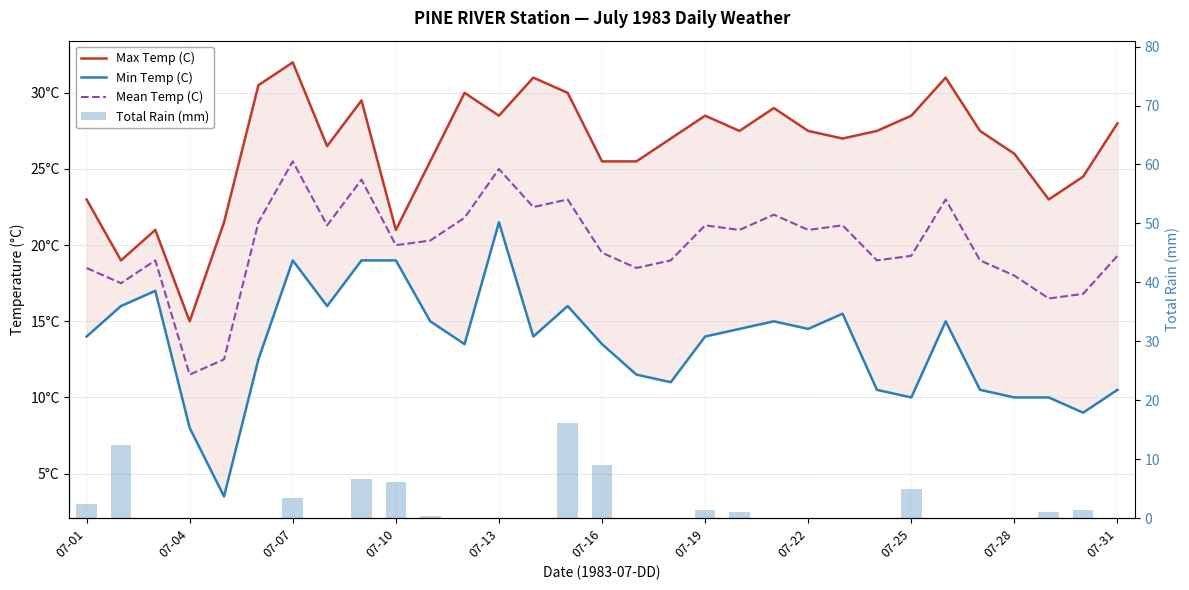

Which has a higher value, 15 or 16?

15